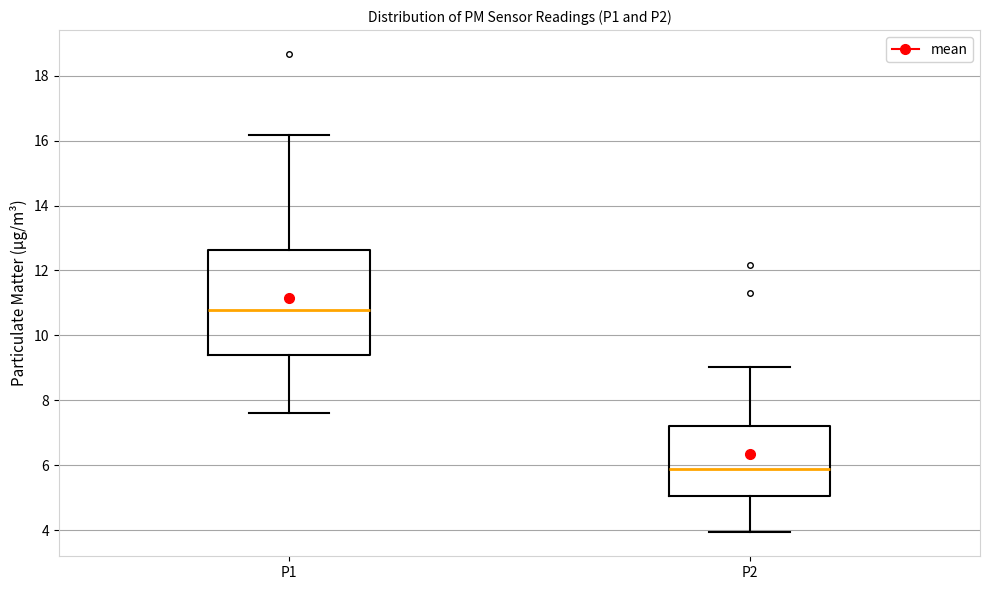

Reading left to right, transcribe this box plot: for each box, give where its median line is, the range the box spans, and where its two whiskers end, as read against the y-axis. The values are not printed on the chart, so give them approximately, as read against the axis.

P1: median 10.8, box 9.4 to 12.6, whiskers 7.6 to 16.2
P2: median 5.8, box 5.0 to 7.2, whiskers 4.0 to 9.0